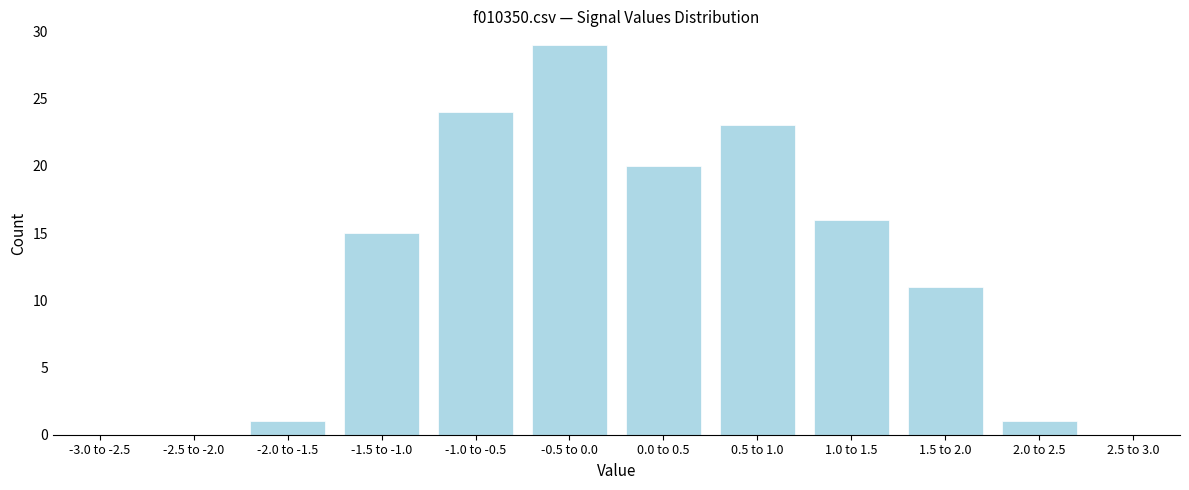

Reading left to right, extract all data points from this chart.

-3.0 to -2.5=0	-2.5 to -2.0=0	-2.0 to -1.5=1	-1.5 to -1.0=15	-1.0 to -0.5=24	-0.5 to 0.0=29	0.0 to 0.5=20	0.5 to 1.0=23	1.0 to 1.5=16	1.5 to 2.0=11	2.0 to 2.5=1	2.5 to 3.0=0